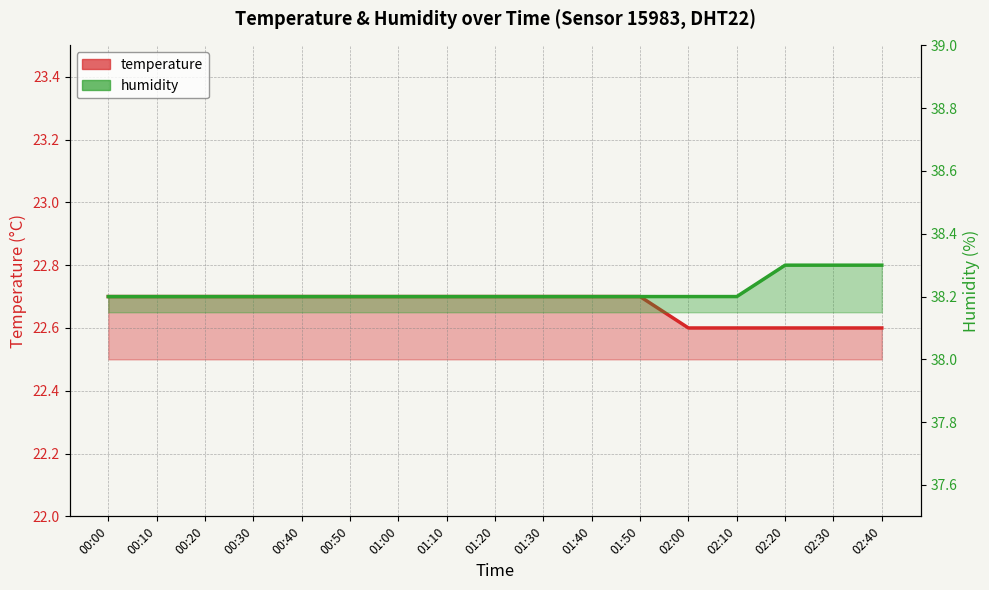

Which series changed the most between 00:10 and 01:10?

temperature